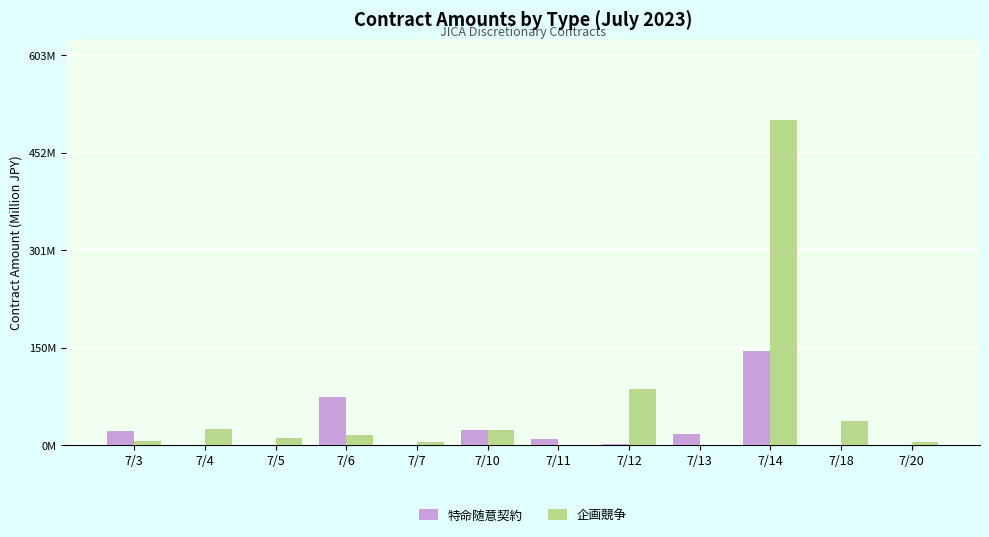

At how many categories does at least one series exceed 486?

1